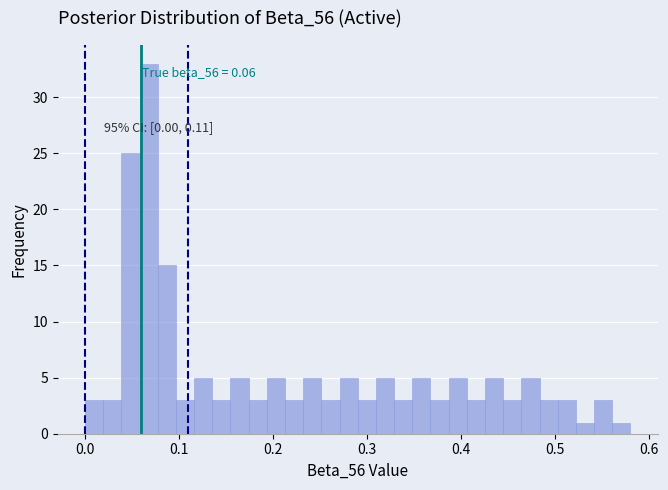

Around what value on the x-axis is the tallest bar? Give the approximate position of its centre, as read against the axis.

0.07